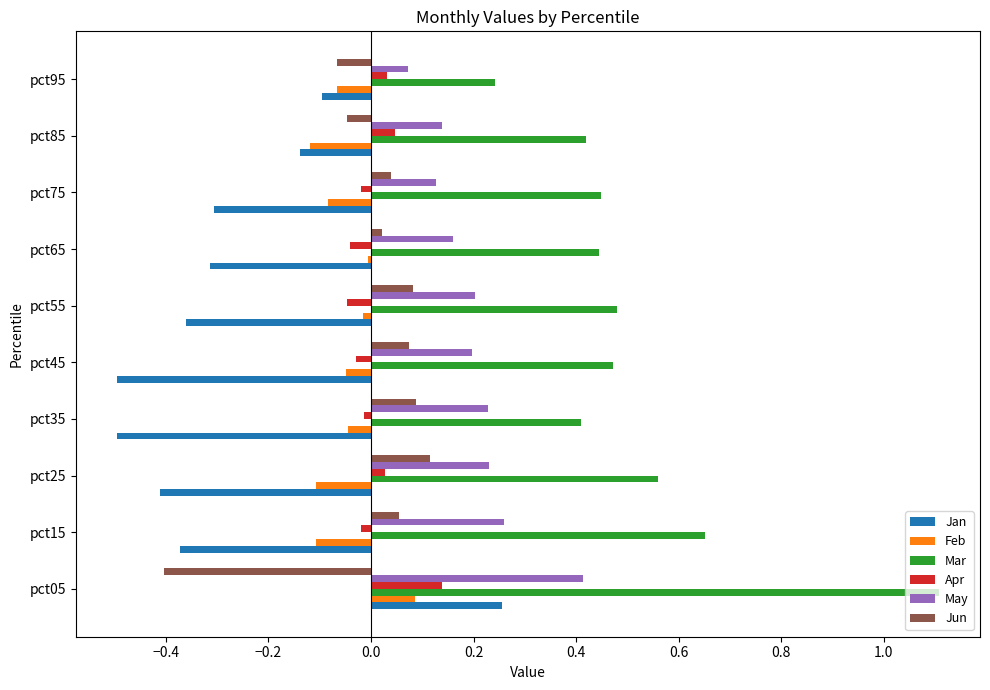

True or false: Mar has a value of 0.8 at pct45.

False